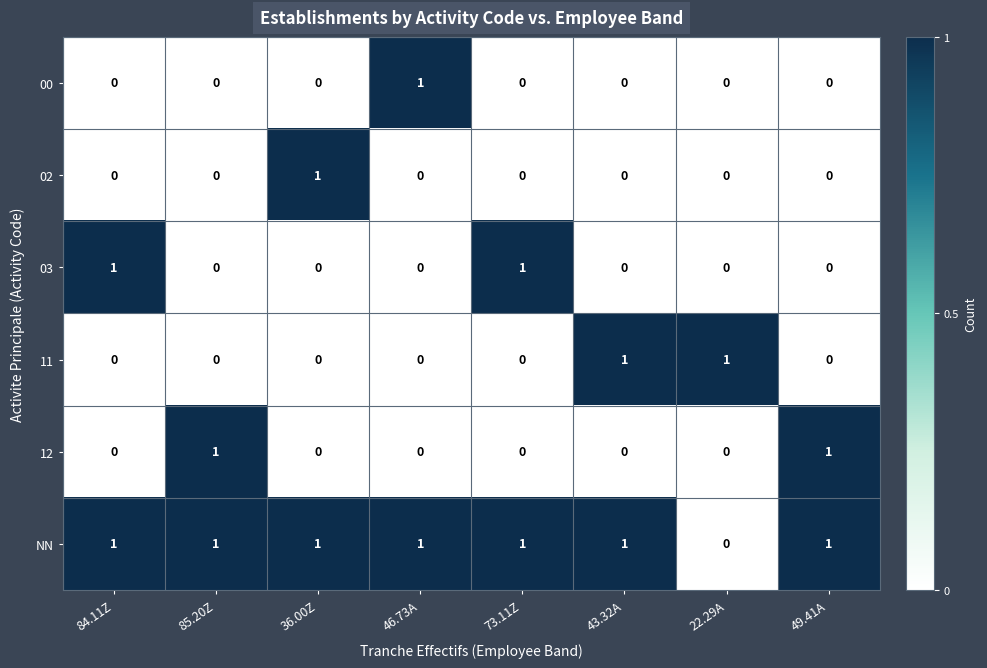

Which series has the largest total across all categories?

NN